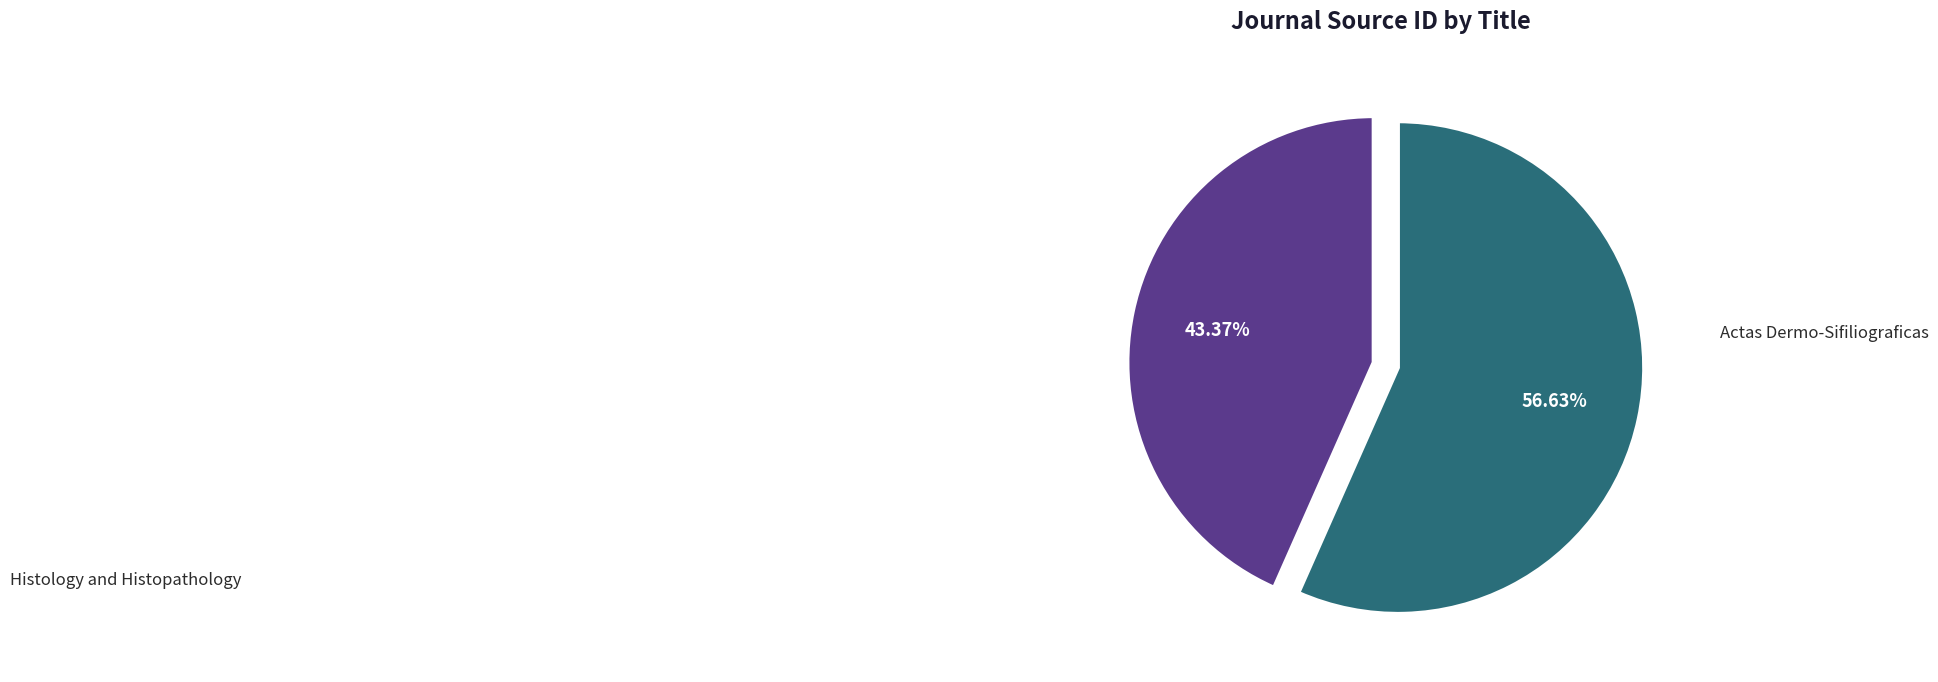

To the nearest percent, what is the difference between the largest and smallest slice percentages?

13%